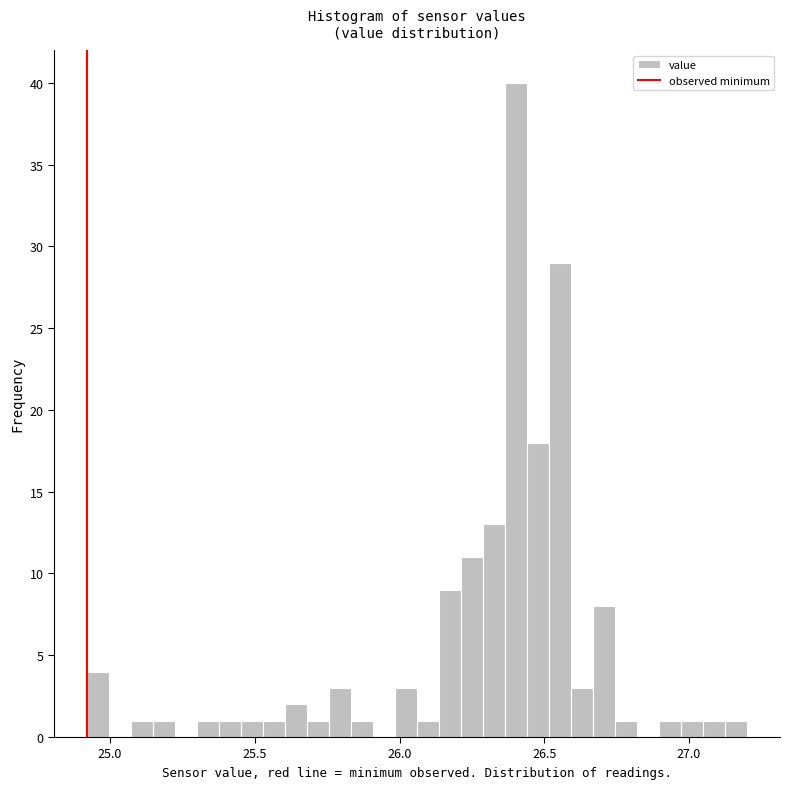

Around what value on the x-axis is the tallest bar? Give the approximate position of its centre, as read against the axis.

26.40